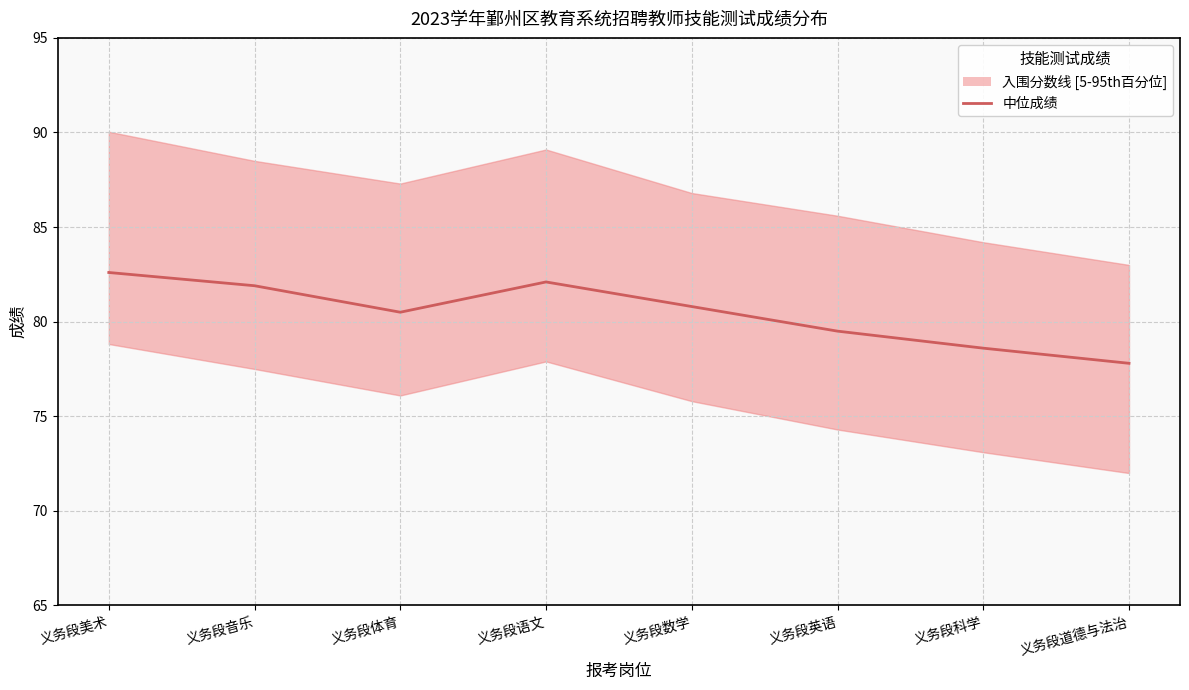

Where is the data nearest to the value 80?

义务段体育